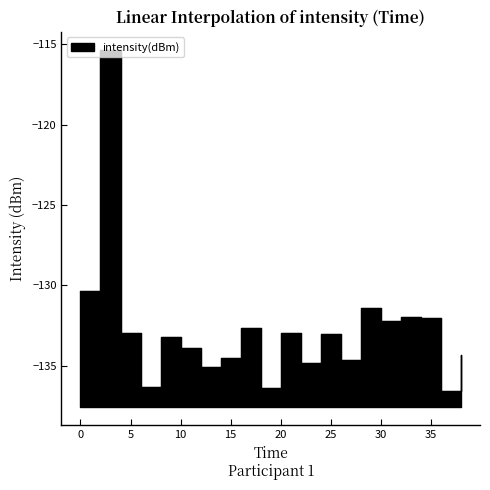

What is the value of the 19th point from the left?

-136.6